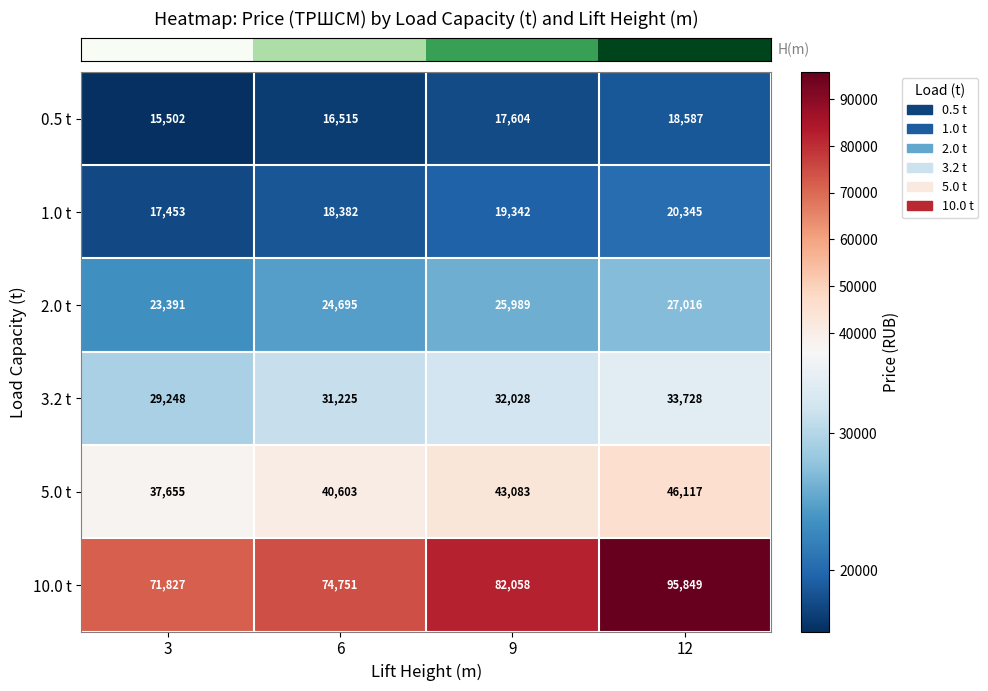

Is it true that 10.0 t equals 140052 at 9?

False